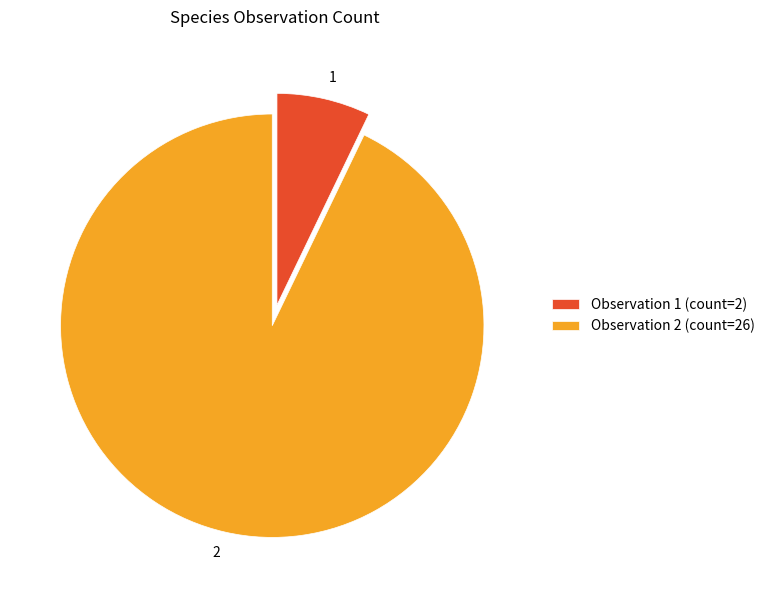

The 1 slice represents 7% of the pie. True or false?

True